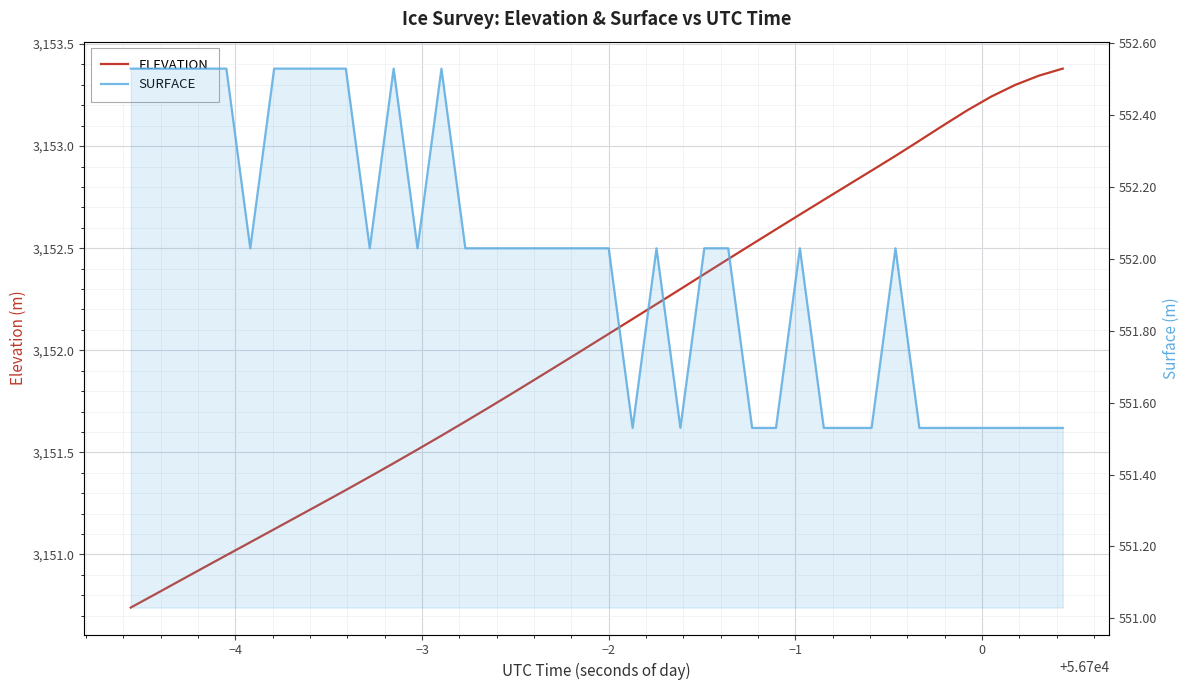

True or false: SURFACE and ELEVATION intersect in this chart.

False